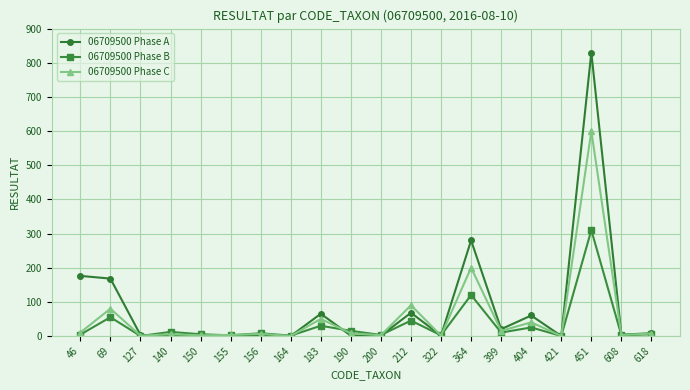

Is it true that 06709500 Phase C equals 0 at 164?

True